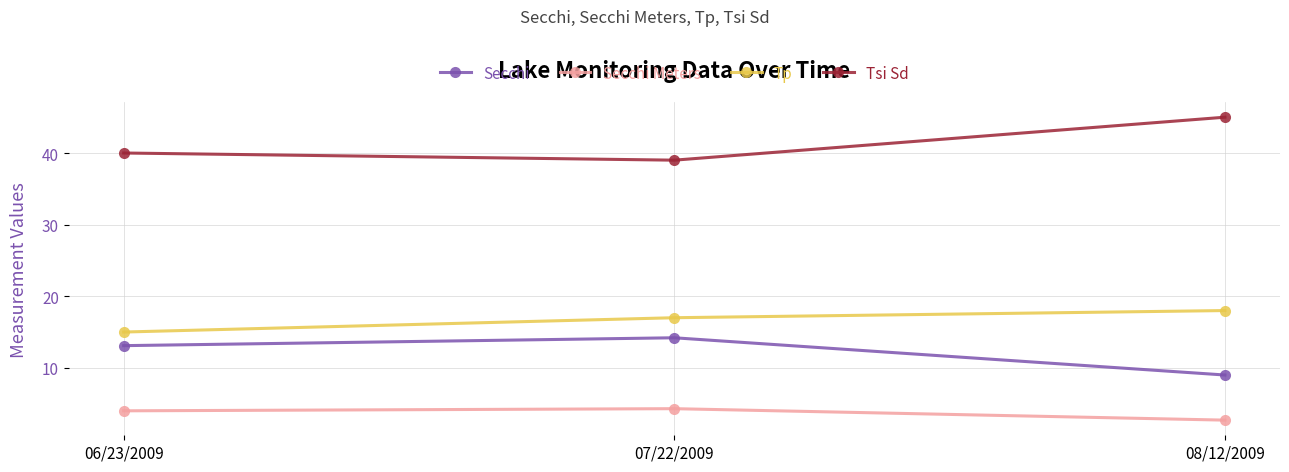

What is the sum of all Tp values?

50.0